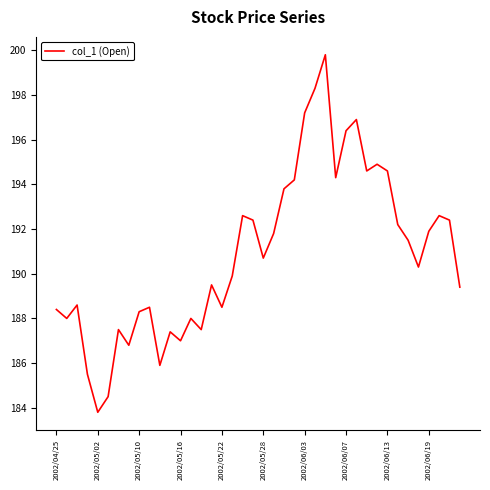

What is the smallest value displayed?

183.8